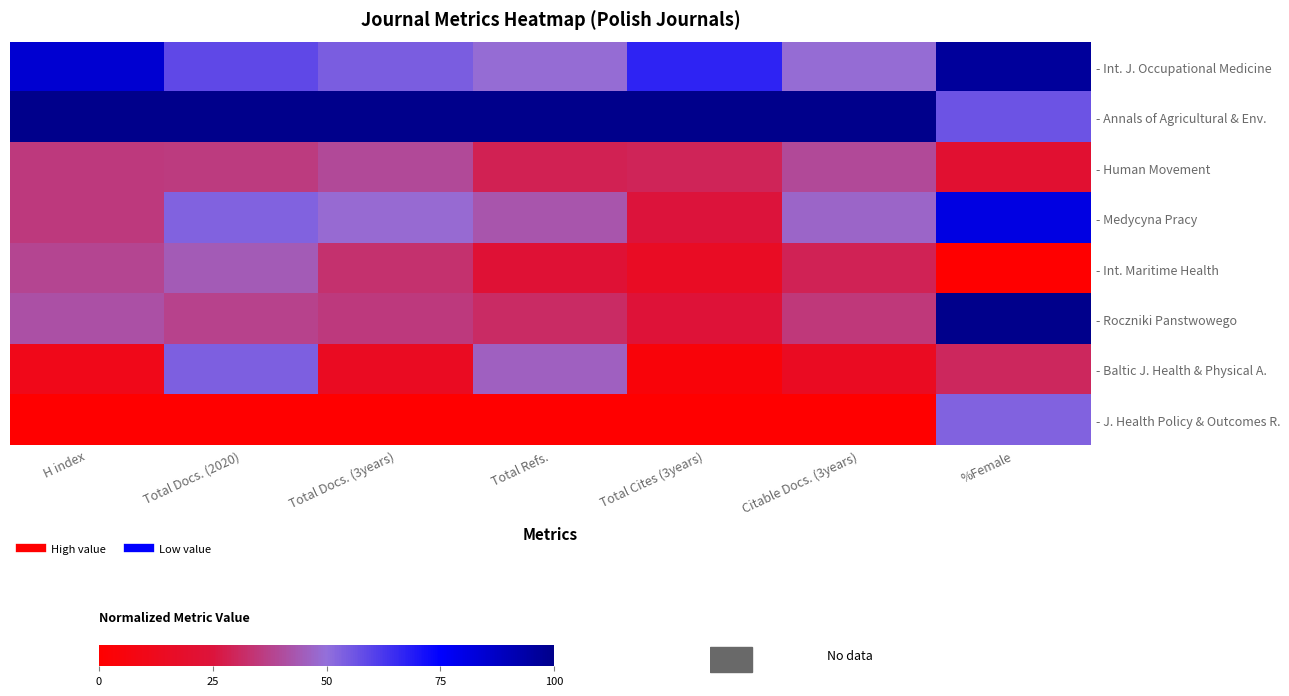

Reading left to right, list all the values displayed in this chart.

- Int. J. Occupational Medicine: H index=84.6	Total Docs. (2020)=58.7	Total Docs. (3years)=54.1	Total Refs.=49.0	Total Cites (3years)=67.1	Citable Docs. (3years)=49.1	%Female=96.2
- Annals of Agricultural & Env.: H index=100.0	Total Docs. (2020)=100.0	Total Docs. (3years)=100.0	Total Refs.=100.0	Total Cites (3years)=100.0	Citable Docs. (3years)=100.0	%Female=56.6
- Human Movement: H index=35.4	Total Docs. (2020)=35.6	Total Docs. (3years)=39.5	Total Refs.=28.7	Total Cites (3years)=29.3	Citable Docs. (3years)=39.5	%Female=20.8
- Medycyna Pracy: H index=35.4	Total Docs. (2020)=52.9	Total Docs. (3years)=48.5	Total Refs.=42.7	Total Cites (3years)=24.9	Citable Docs. (3years)=46.9	%Female=81.1
- Int. Maritime Health: H index=38.5	Total Docs. (2020)=44.2	Total Docs. (3years)=33.2	Total Refs.=22.4	Total Cites (3years)=15.5	Citable Docs. (3years)=28.9	%Female=0.0
- Roczniki Panstwowego: H index=41.5	Total Docs. (2020)=37.5	Total Docs. (3years)=35.3	Total Refs.=31.4	Total Cites (3years)=23.8	Citable Docs. (3years)=35.0	%Female=100.0
- Baltic J. Health & Physical A.: H index=10.8	Total Docs. (2020)=53.8	Total Docs. (3years)=14.6	Total Refs.=45.9	Total Cites (3years)=4.1	Citable Docs. (3years)=14.6	%Female=30.2
- J. Health Policy & Outcomes R.: H index=0.0	Total Docs. (2020)=0.0	Total Docs. (3years)=0.0	Total Refs.=0.0	Total Cites (3years)=0.0	Citable Docs. (3years)=0.0	%Female=52.8